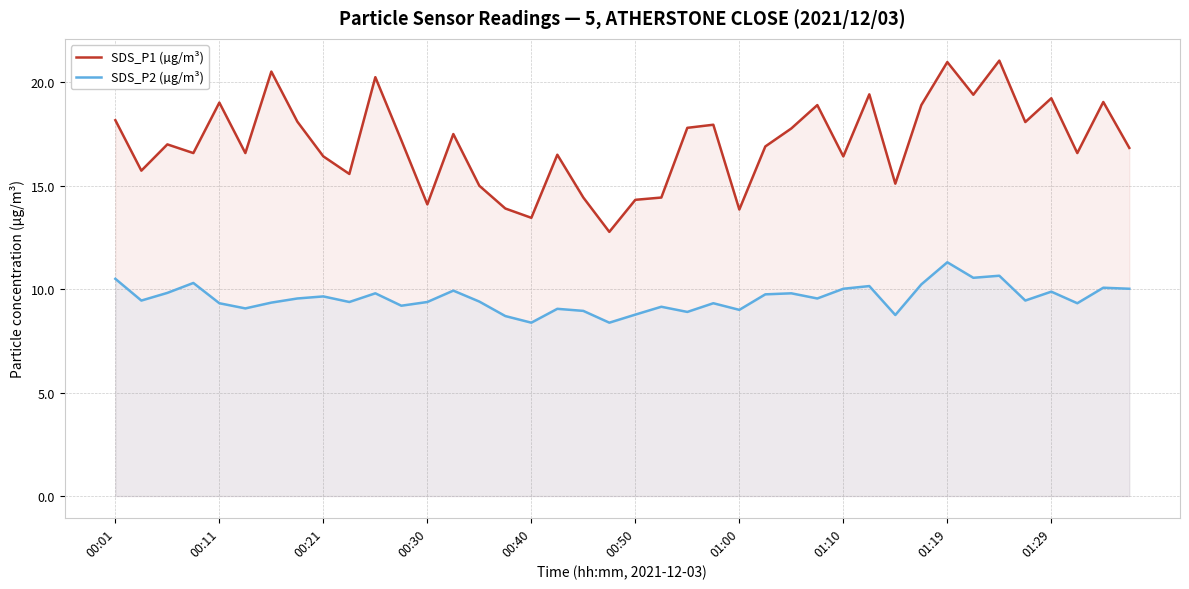

In SDS_P2 (µg/m³), how many points are higher than both neighbors (excluding endpoints)?

13